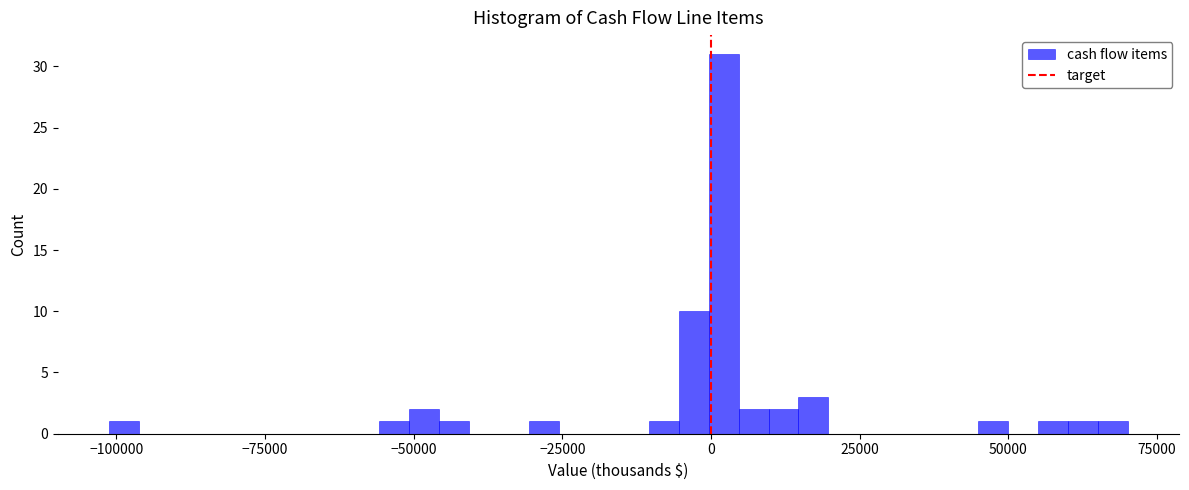

Around what value on the x-axis is the tallest bar? Give the approximate position of its centre, as read against the axis.

0